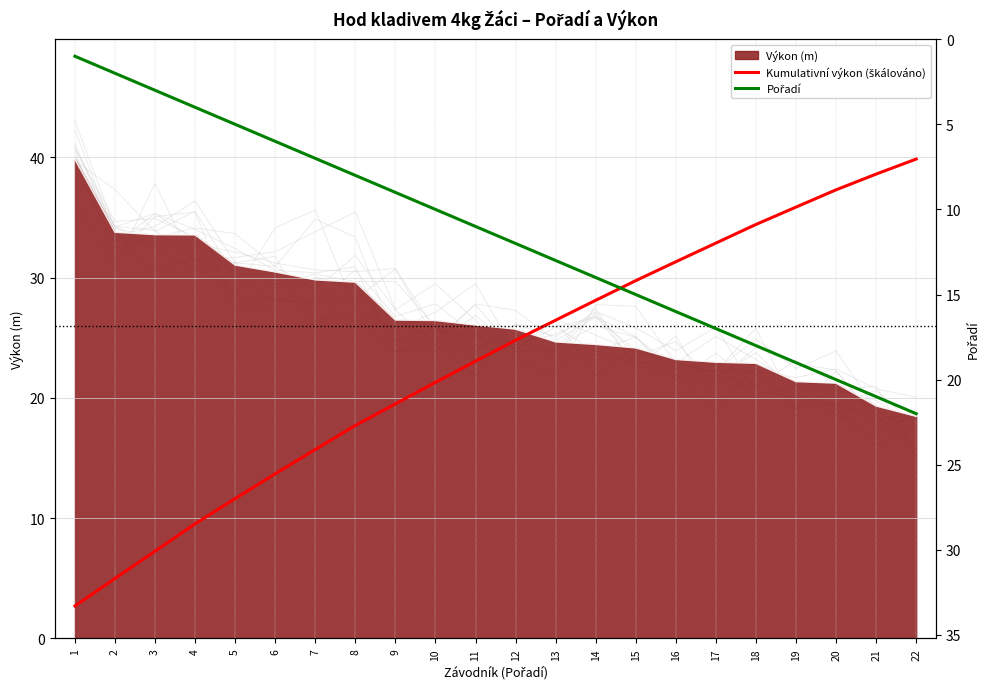

The value of Kumulativní výkon (škálováno) at 7 is 4.6. True or false?

False